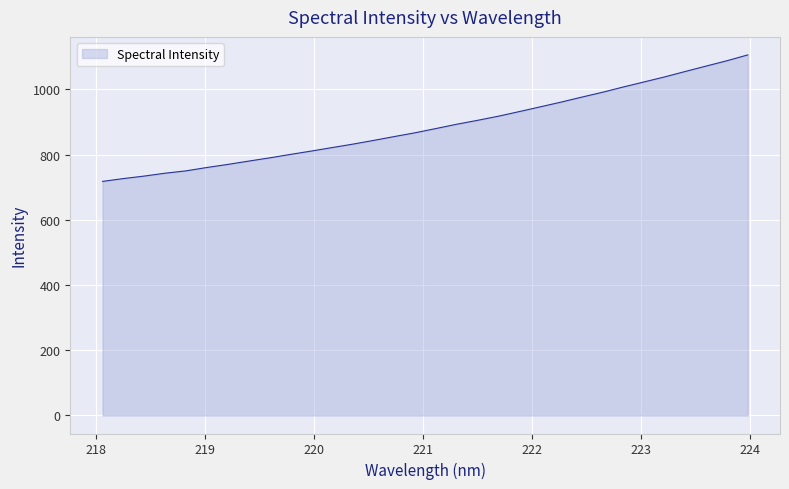

What is the greatest value displayed?

1105.6